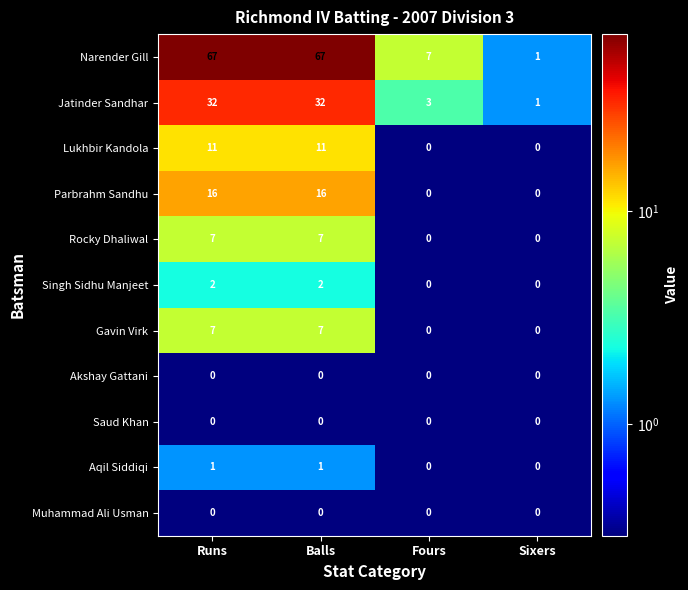

What is the maximum value shown in the chart?

67